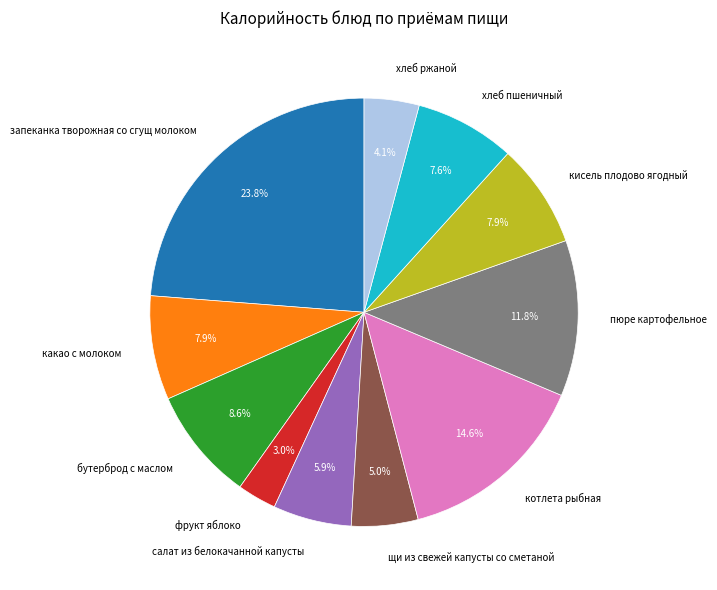

Count the number of slices in the pie.

11